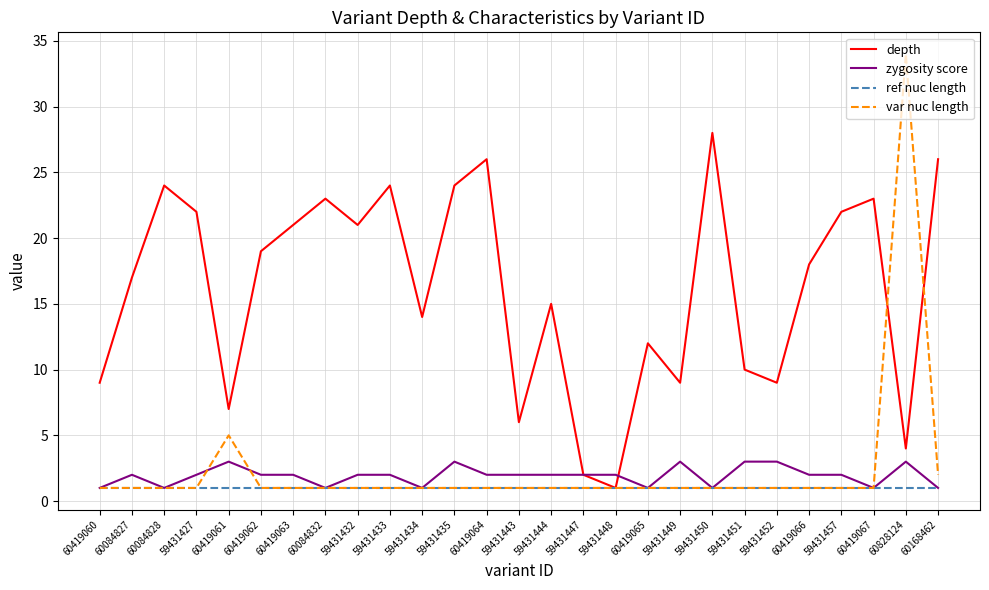

What are all the series names shown in the legend?

depth, zygosity score, ref nuc length, var nuc length